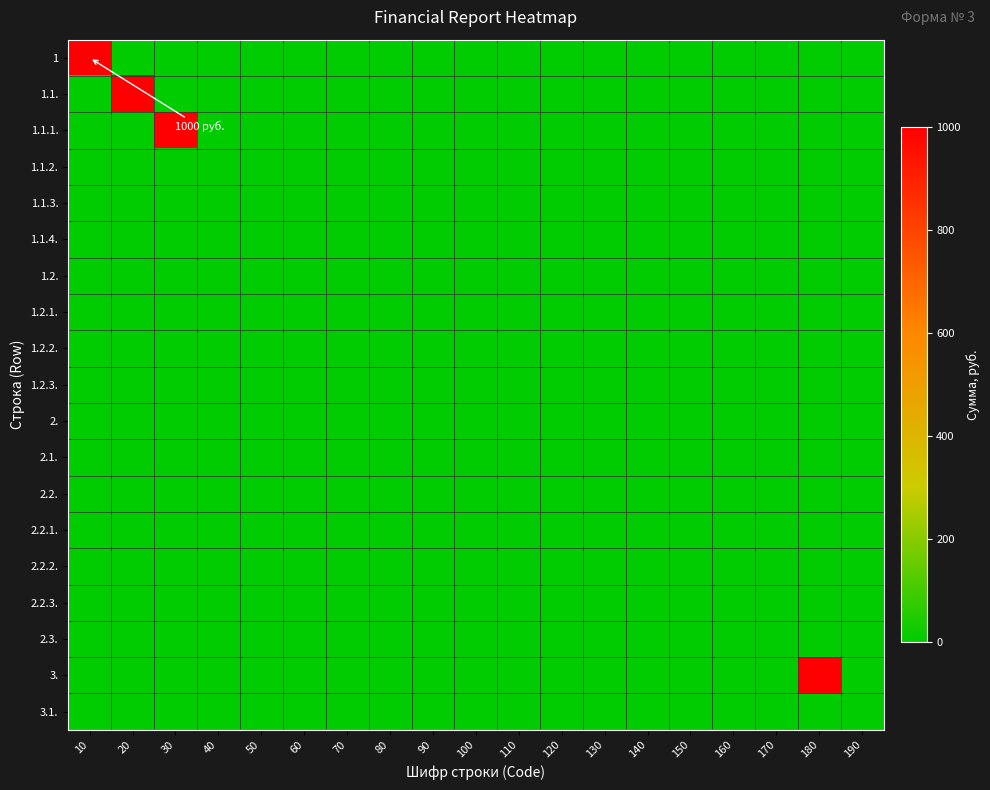

Reading left to right, transcribe all the data shown in this chart.

1: 10=1000	20=0	30=0	40=0	50=0	60=0	70=0	80=0	90=0	100=0	110=0	120=0	130=0	140=0	150=0	160=0	170=0	180=0	190=0
1.1.: 10=0	20=1000	30=0	40=0	50=0	60=0	70=0	80=0	90=0	100=0	110=0	120=0	130=0	140=0	150=0	160=0	170=0	180=0	190=0
1.1.1.: 10=0	20=0	30=1000	40=0	50=0	60=0	70=0	80=0	90=0	100=0	110=0	120=0	130=0	140=0	150=0	160=0	170=0	180=0	190=0
1.1.2.: 10=0	20=0	30=0	40=0	50=0	60=0	70=0	80=0	90=0	100=0	110=0	120=0	130=0	140=0	150=0	160=0	170=0	180=0	190=0
1.1.3.: 10=0	20=0	30=0	40=0	50=0	60=0	70=0	80=0	90=0	100=0	110=0	120=0	130=0	140=0	150=0	160=0	170=0	180=0	190=0
1.1.4.: 10=0	20=0	30=0	40=0	50=0	60=0	70=0	80=0	90=0	100=0	110=0	120=0	130=0	140=0	150=0	160=0	170=0	180=0	190=0
1.2.: 10=0	20=0	30=0	40=0	50=0	60=0	70=0	80=0	90=0	100=0	110=0	120=0	130=0	140=0	150=0	160=0	170=0	180=0	190=0
1.2.1.: 10=0	20=0	30=0	40=0	50=0	60=0	70=0	80=0	90=0	100=0	110=0	120=0	130=0	140=0	150=0	160=0	170=0	180=0	190=0
1.2.2.: 10=0	20=0	30=0	40=0	50=0	60=0	70=0	80=0	90=0	100=0	110=0	120=0	130=0	140=0	150=0	160=0	170=0	180=0	190=0
1.2.3.: 10=0	20=0	30=0	40=0	50=0	60=0	70=0	80=0	90=0	100=0	110=0	120=0	130=0	140=0	150=0	160=0	170=0	180=0	190=0
2.: 10=0	20=0	30=0	40=0	50=0	60=0	70=0	80=0	90=0	100=0	110=0	120=0	130=0	140=0	150=0	160=0	170=0	180=0	190=0
2.1.: 10=0	20=0	30=0	40=0	50=0	60=0	70=0	80=0	90=0	100=0	110=0	120=0	130=0	140=0	150=0	160=0	170=0	180=0	190=0
2.2.: 10=0	20=0	30=0	40=0	50=0	60=0	70=0	80=0	90=0	100=0	110=0	120=0	130=0	140=0	150=0	160=0	170=0	180=0	190=0
2.2.1.: 10=0	20=0	30=0	40=0	50=0	60=0	70=0	80=0	90=0	100=0	110=0	120=0	130=0	140=0	150=0	160=0	170=0	180=0	190=0
2.2.2.: 10=0	20=0	30=0	40=0	50=0	60=0	70=0	80=0	90=0	100=0	110=0	120=0	130=0	140=0	150=0	160=0	170=0	180=0	190=0
2.2.3.: 10=0	20=0	30=0	40=0	50=0	60=0	70=0	80=0	90=0	100=0	110=0	120=0	130=0	140=0	150=0	160=0	170=0	180=0	190=0
2.3.: 10=0	20=0	30=0	40=0	50=0	60=0	70=0	80=0	90=0	100=0	110=0	120=0	130=0	140=0	150=0	160=0	170=0	180=0	190=0
3.: 10=0	20=0	30=0	40=0	50=0	60=0	70=0	80=0	90=0	100=0	110=0	120=0	130=0	140=0	150=0	160=0	170=0	180=1000	190=0
3.1.: 10=0	20=0	30=0	40=0	50=0	60=0	70=0	80=0	90=0	100=0	110=0	120=0	130=0	140=0	150=0	160=0	170=0	180=0	190=0